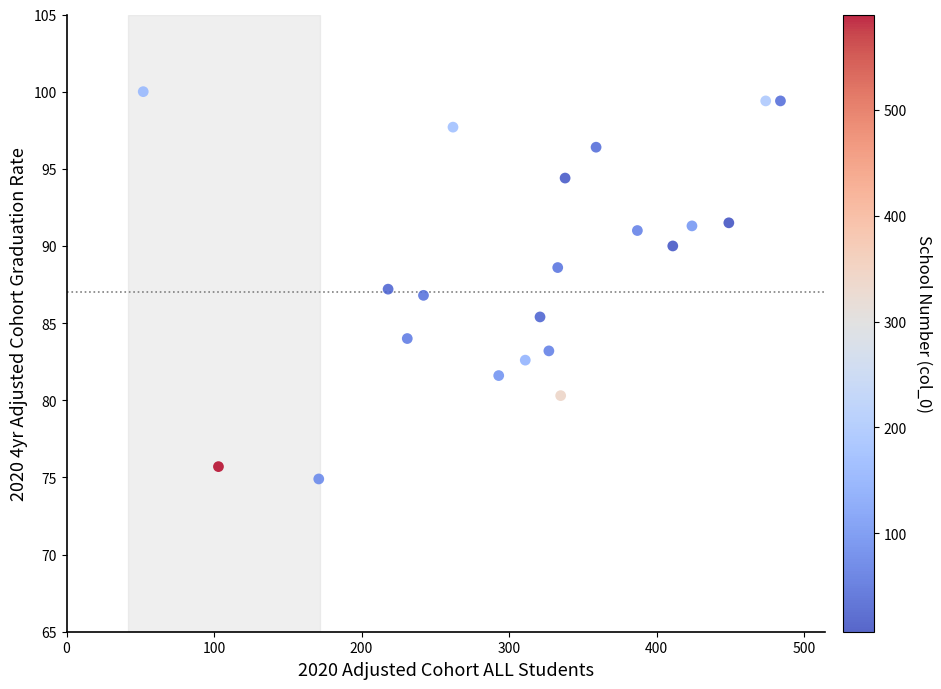

List the coordinates of all points as (X, Y) pairs, reading left to right.

(52.0, 100.0)  (103.0, 75.7)  (171.0, 74.9)  (218.0, 87.2)  (231.0, 84.0)  (242.0, 86.8)  (262.0, 97.7)  (293.0, 81.6)  (311.0, 82.6)  (321.0, 85.4)  (327.0, 83.2)  (333.0, 88.6)  (335.0, 80.3)  (338.0, 94.4)  (359.0, 96.4)  (387.0, 91.0)  (411.0, 90.0)  (424.0, 91.3)  (449.0, 91.5)  (474.0, 99.4)  (484.0, 99.4)